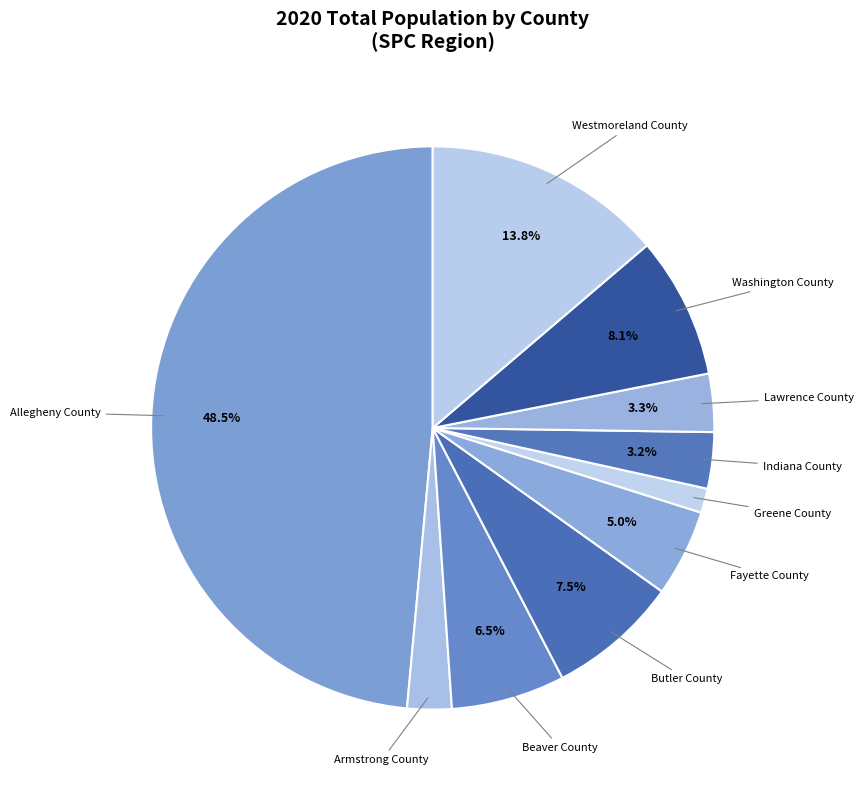

To the nearest percent, what is the average slice percentage?

10%